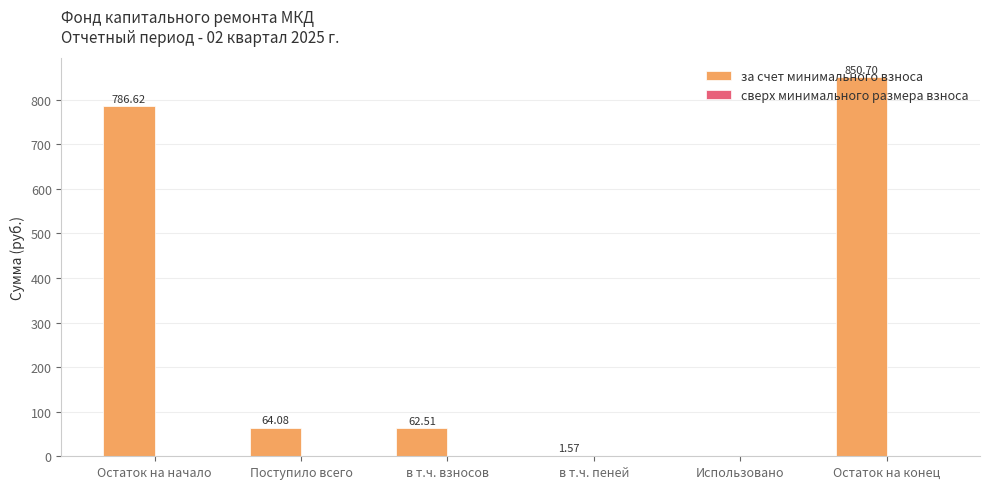

Which category has the highest value across all series?

Остаток на конец